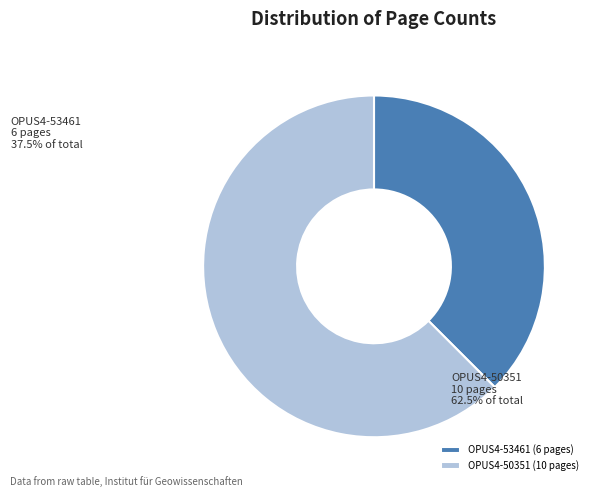

Which category has the biggest portion of the pie?

OPUS4-50351